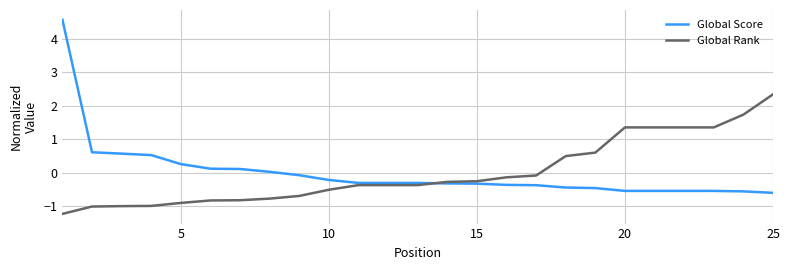

Which series has the largest range (max minus min)?

Global Score